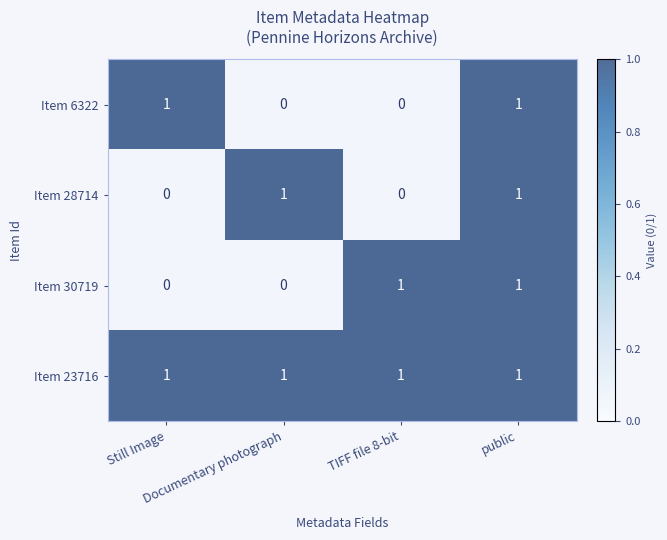

Which series has the largest total across all categories?

Item 23716